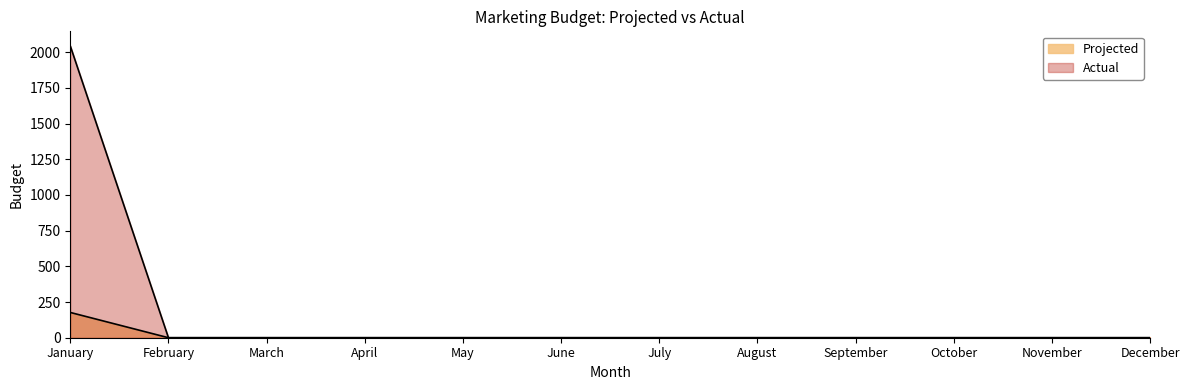

Reading left to right, transcribe all the data shown in this chart.

Projected: 177	0	0	0	0	0	0	0	0	0	0	0
Actual: 2044	0	0	0	0	0	0	0	0	0	0	0